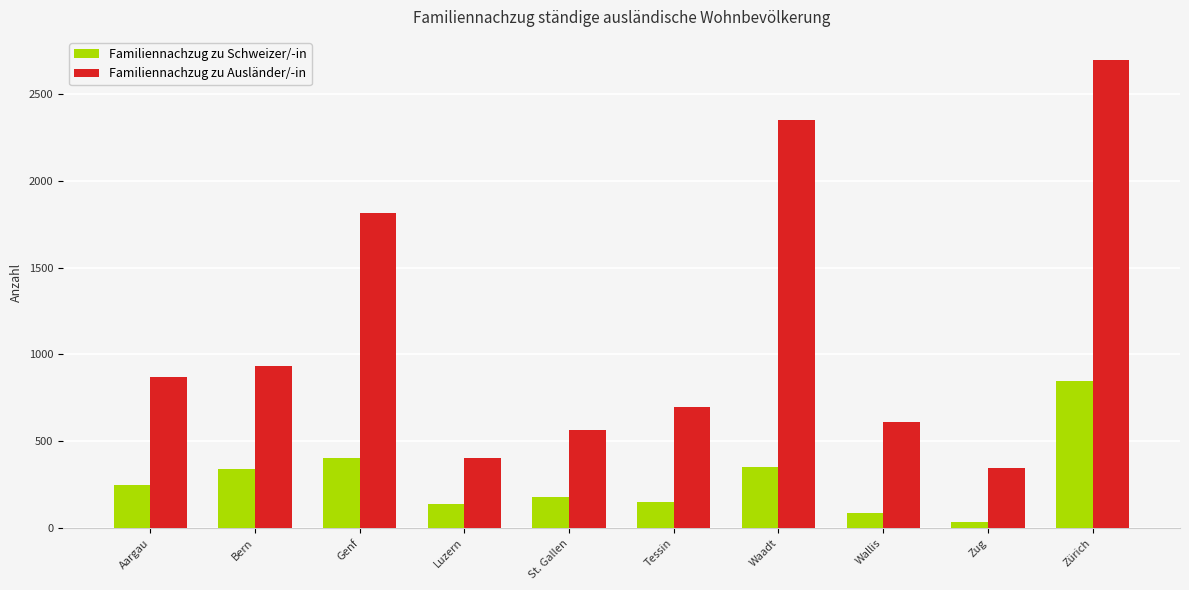

Is the value of Familiennachzug zu Schweizer/-in at Wallis greater than the value of Familiennachzug zu Ausländer/-in at Wallis?

No